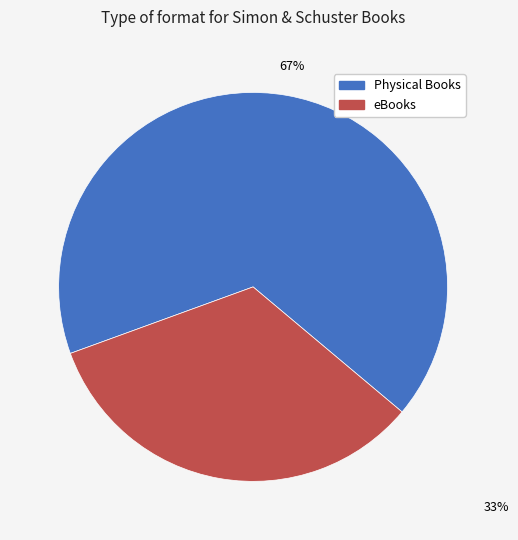

To the nearest percent, what is the average slice percentage?

50%